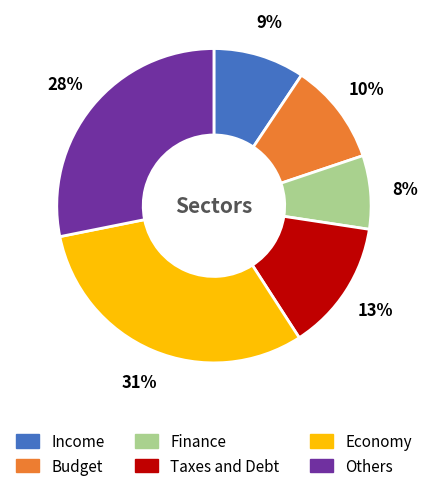

Is there any slice that represents more than half of the pie?

No